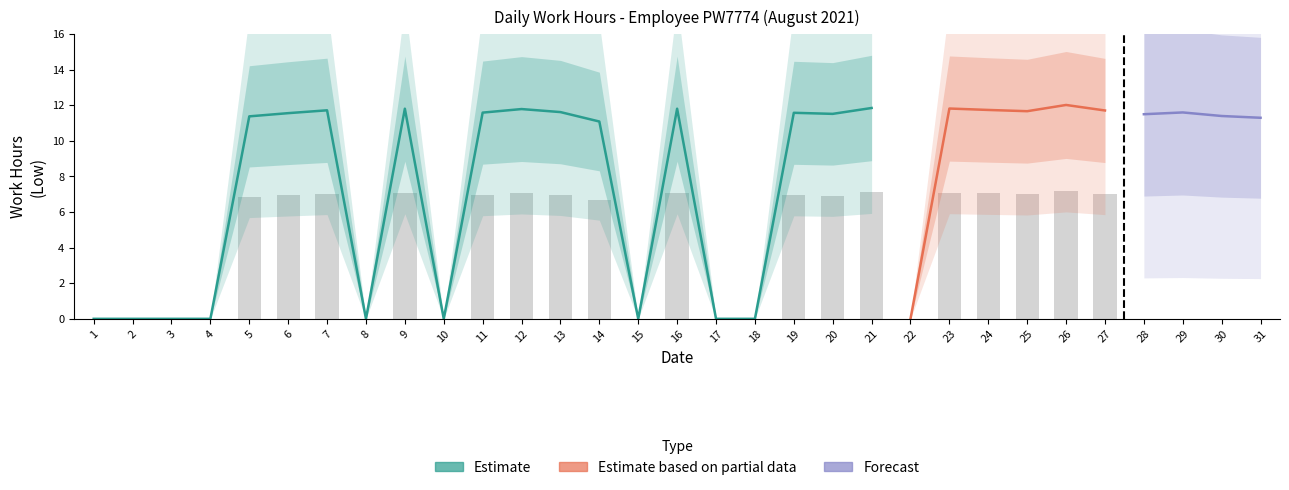

Reading left to right, what are all the values shown in this chart?

0.0	0.0	0.0	0.0	11.4	11.6	11.7	0.0	11.8	0.0	11.6	11.8	11.6	11.1	0.0	11.8	0.0	0.0	11.6	11.5	11.8	0.0	11.8	11.7	11.7	12.0	11.7	11.5	11.6	11.4	11.3